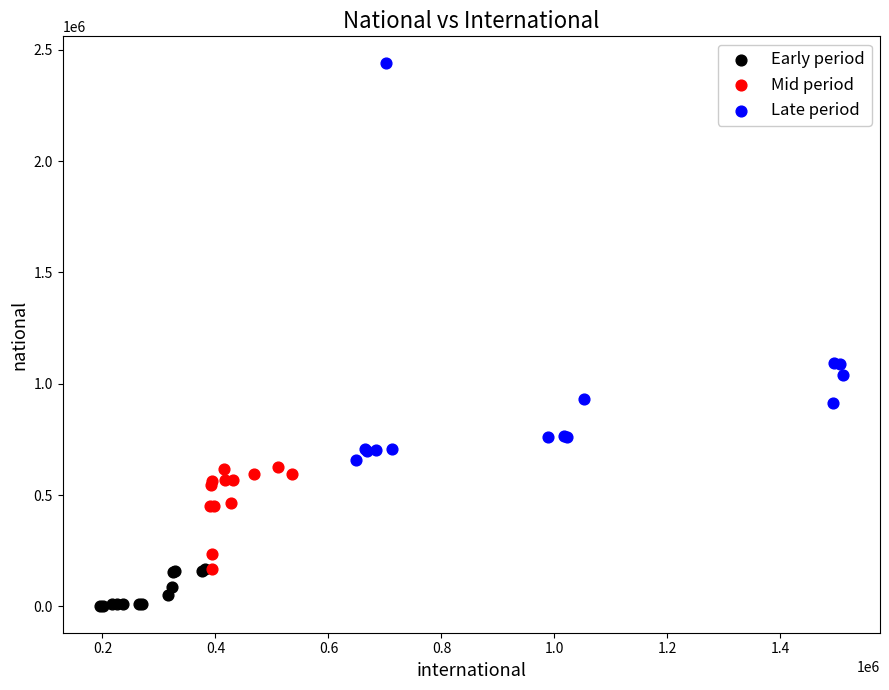

Which series contains the lowest Y value?

Early period